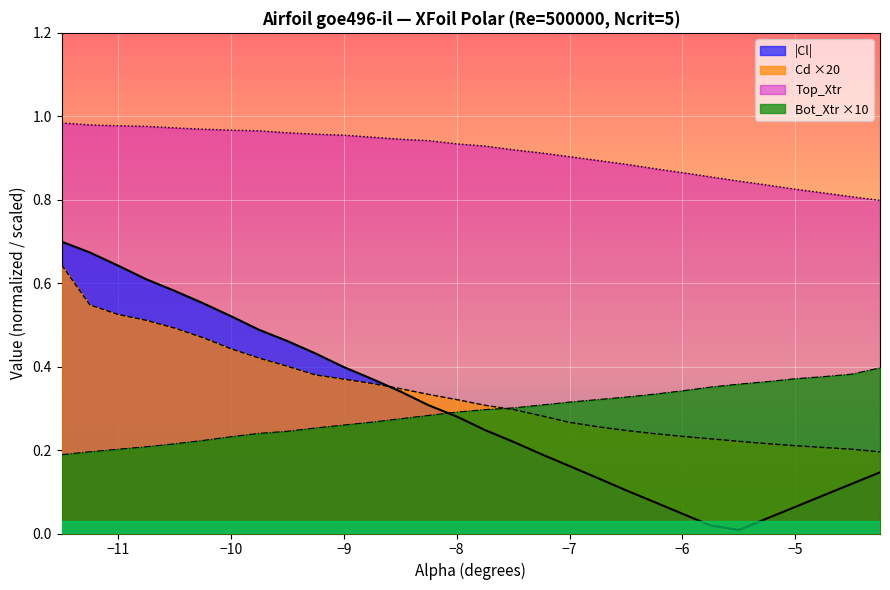

List the series in order of their peak value, lowest first.

Bot_Xtr ×10, Cd ×20, |Cl|, Top_Xtr